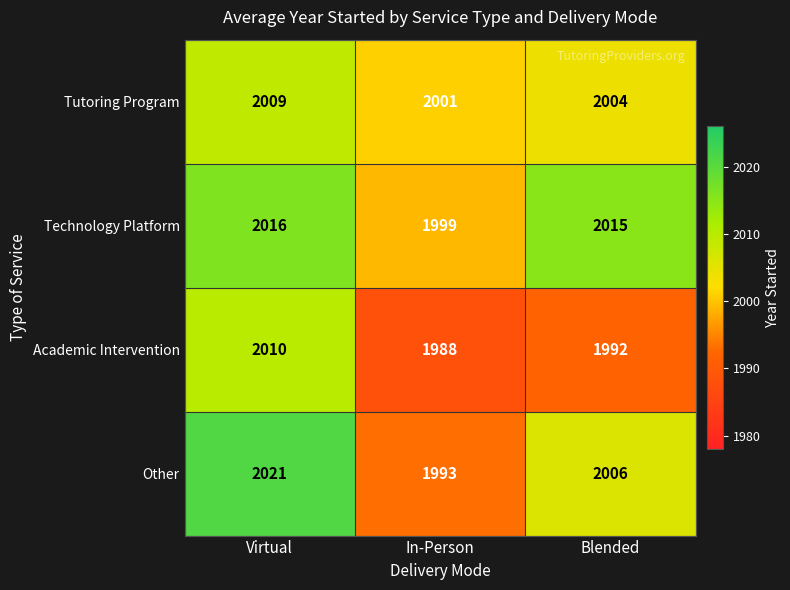

At which category is the sum across all series the highest?

Virtual